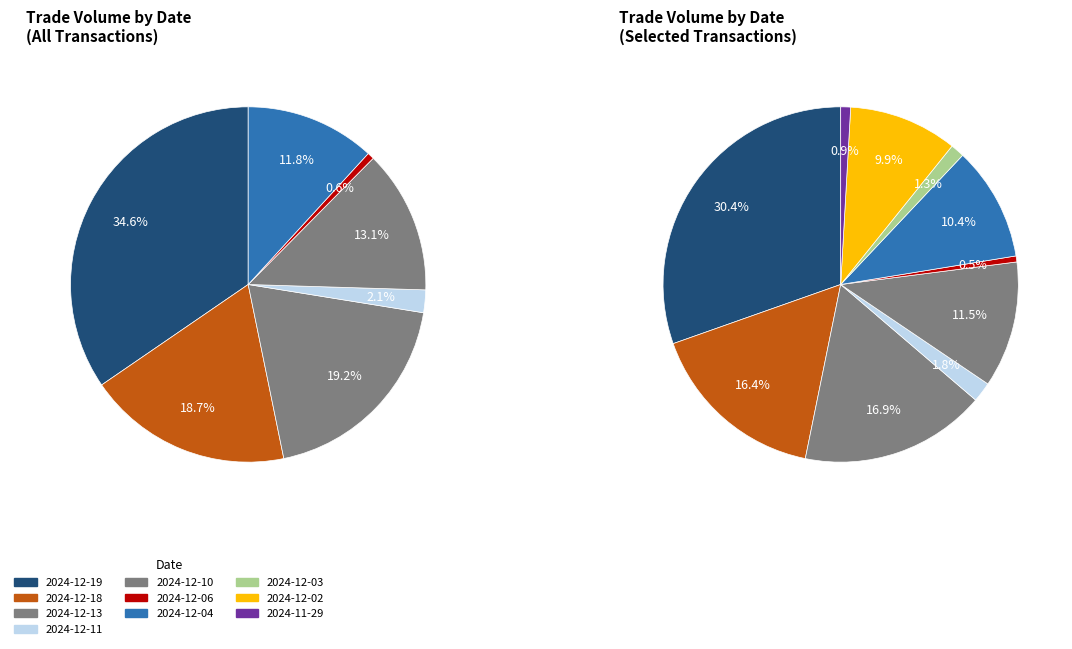

What is the largest slice in the pie chart?

2024-12-19